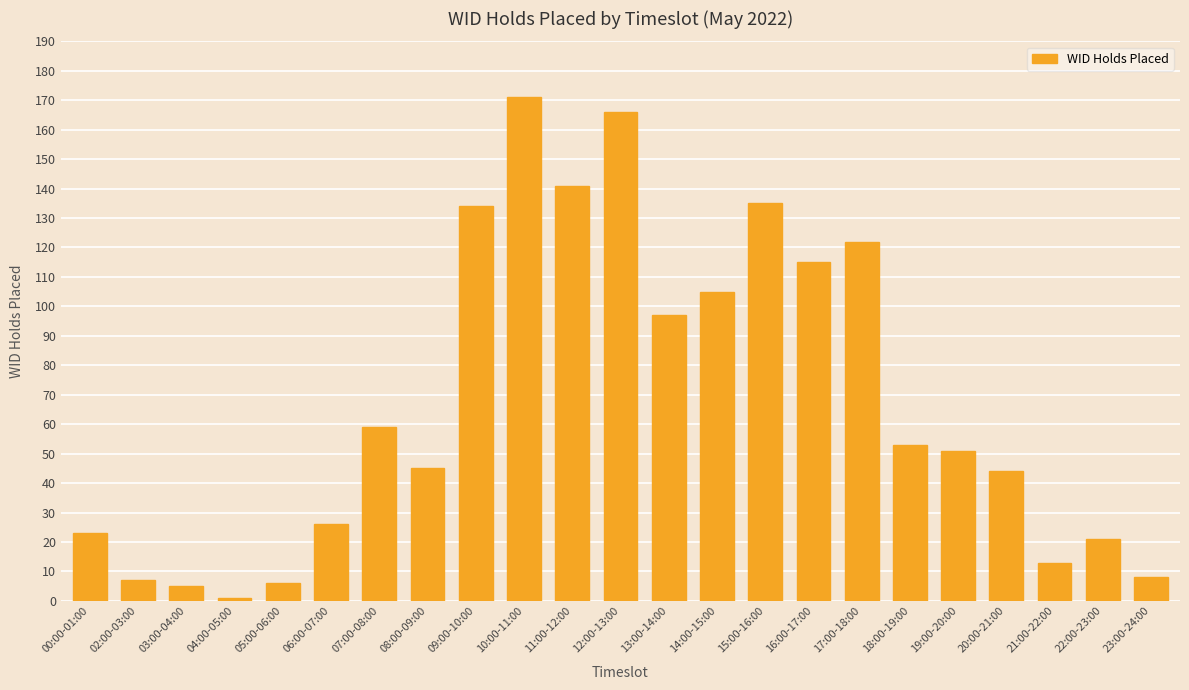

What is the change in value from 02:00-03:00 to 18:00-19:00?

+46